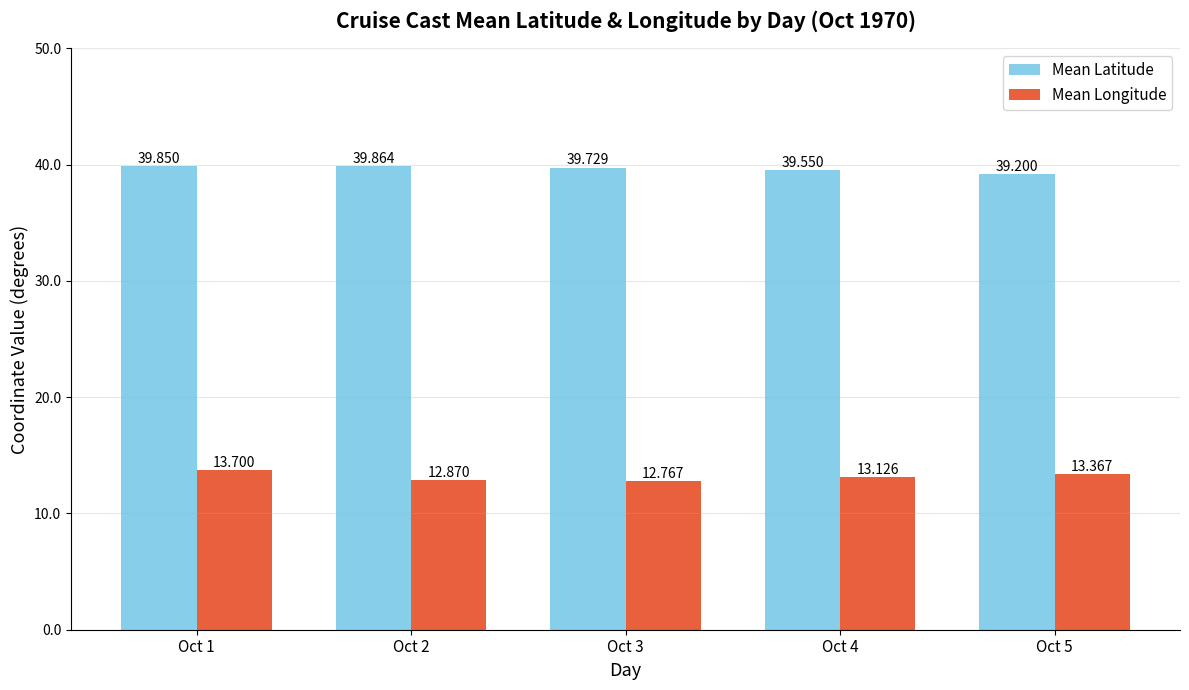

How many categories are shown in the chart?

5